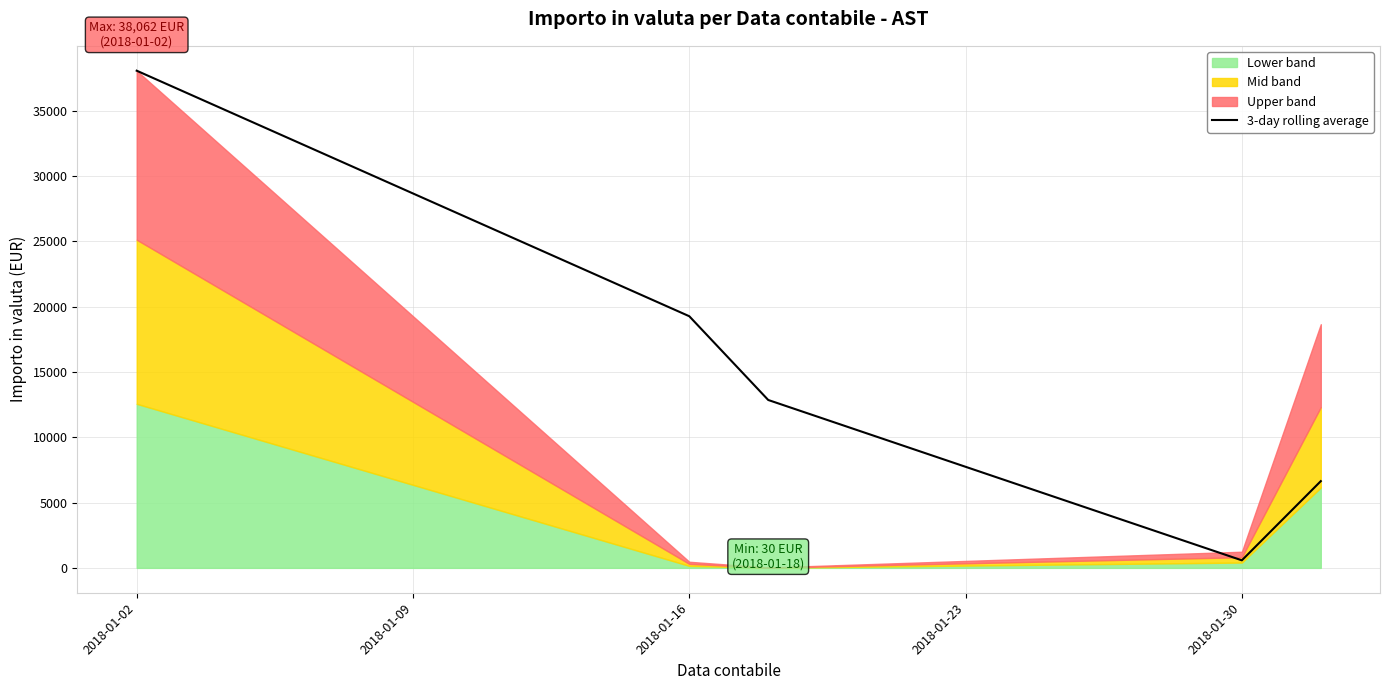

Reading left to right, what are all the values shown in this chart?

38062.1	19265.3	12853.7	578.7	6640.9